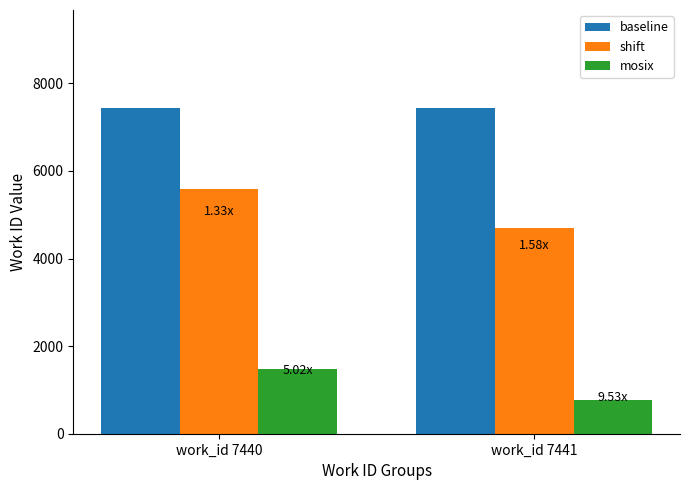

List the labels in order of mosix value, largest first.

work_id 7440, work_id 7441